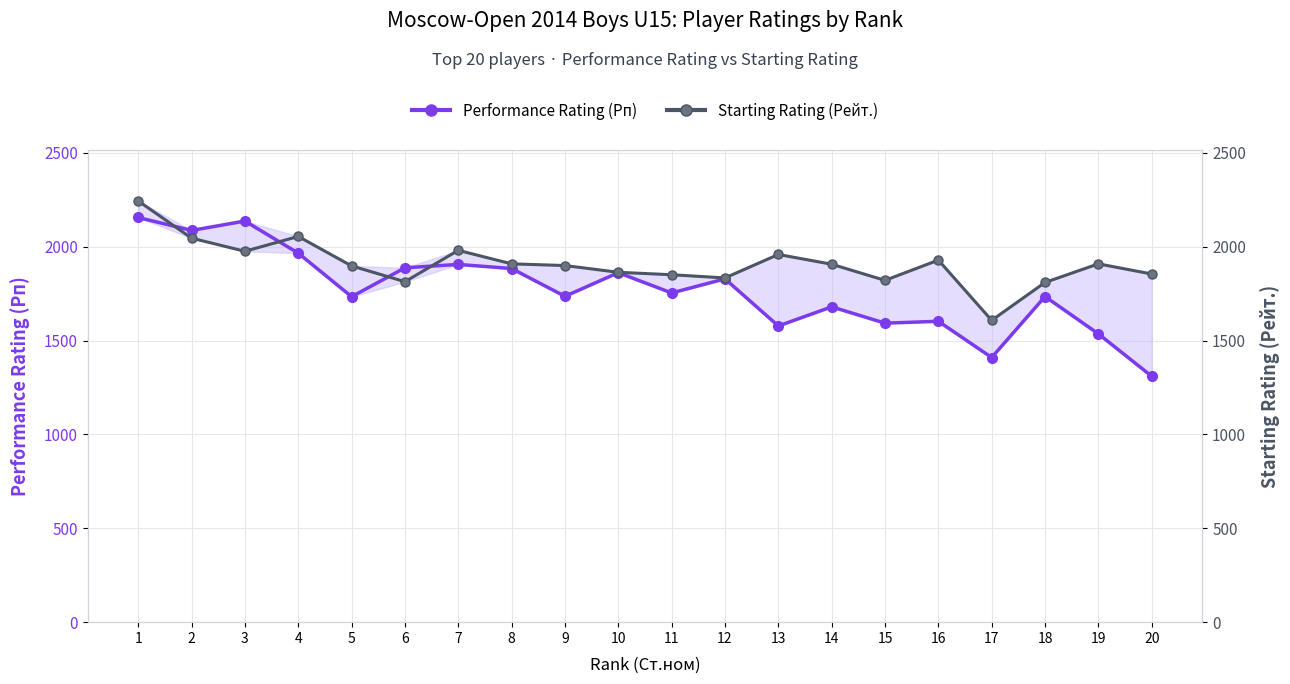

In Starting Rating (Рейт.), how many points are higher than both neighbors (excluding endpoints)?

5